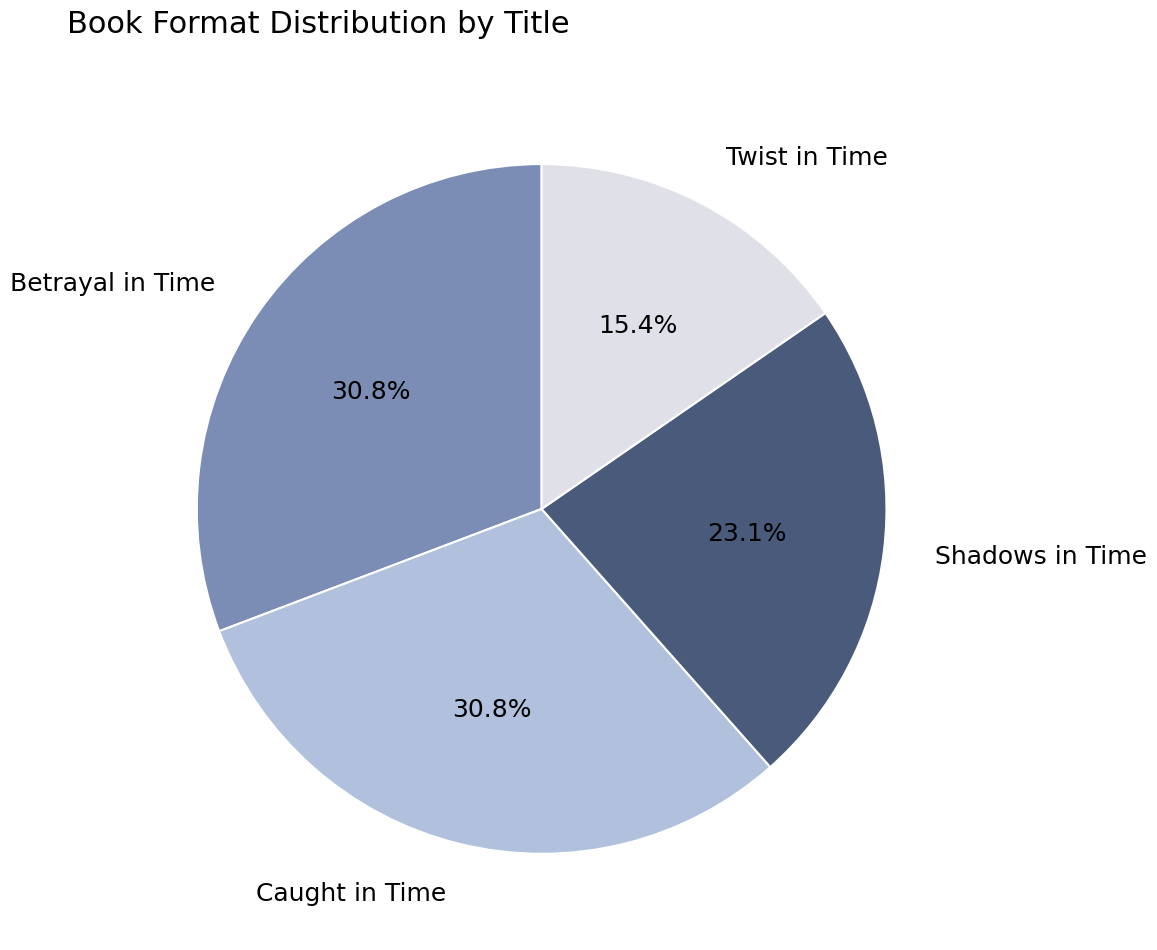

What is the ratio of the value at Twist in Time to the value at Caught in Time?

0.5